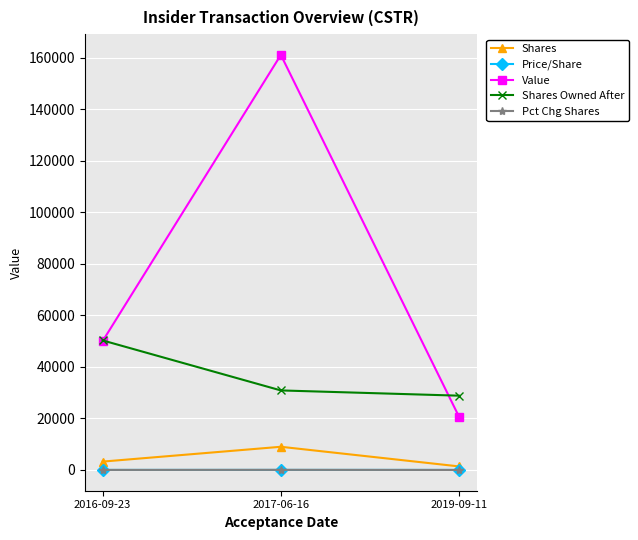

What is the value of the Shares point at the 2nd from the left?

9000.0